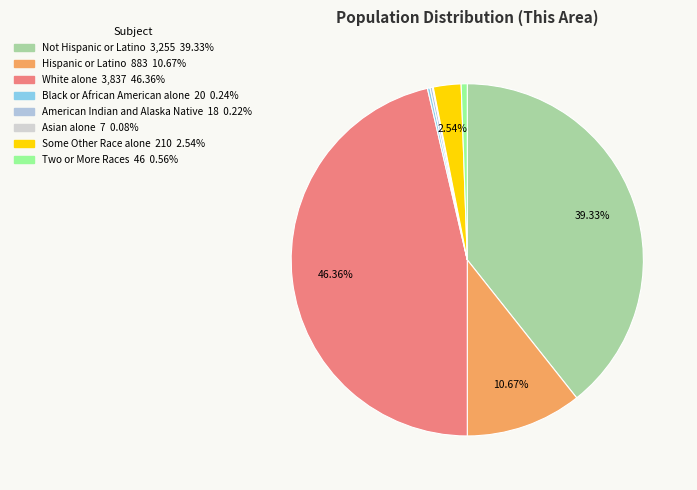

Does Not Hispanic or Latino account for over 50% of the chart?

No